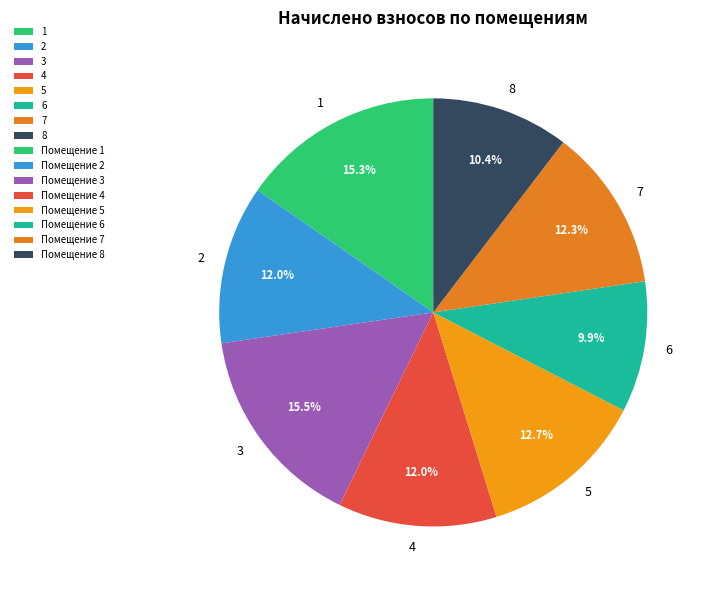

Is there a majority slice in this chart?

No